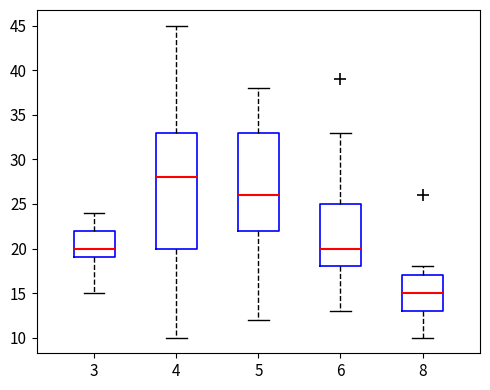

Reading left to right, transcribe this box plot: for each box, give where its median line is, the range the box spans, and where its two whiskers end, as read against the y-axis. The values are not printed on the chart, so give them approximately, as read against the axis.

3: median 20, box 19 to 22, whiskers 15 to 24
4: median 28, box 20 to 33, whiskers 10 to 45
5: median 26, box 22 to 33, whiskers 12 to 38
6: median 20, box 18 to 25, whiskers 13 to 33
8: median 15, box 13 to 17, whiskers 10 to 18